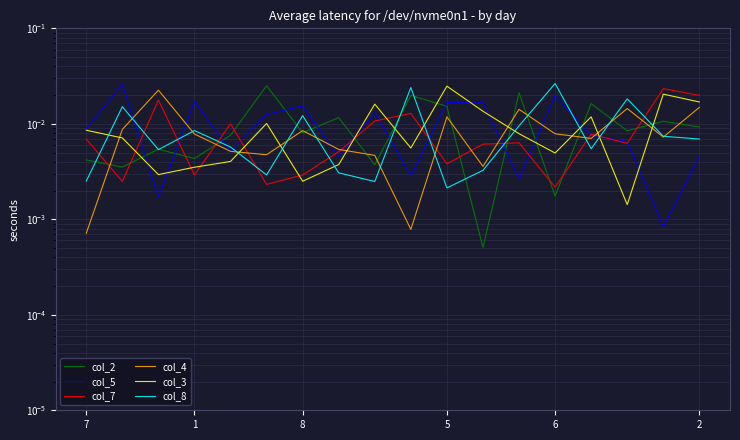

In col_5, how many points are lower than both neighbors (excluding endpoints)?

6